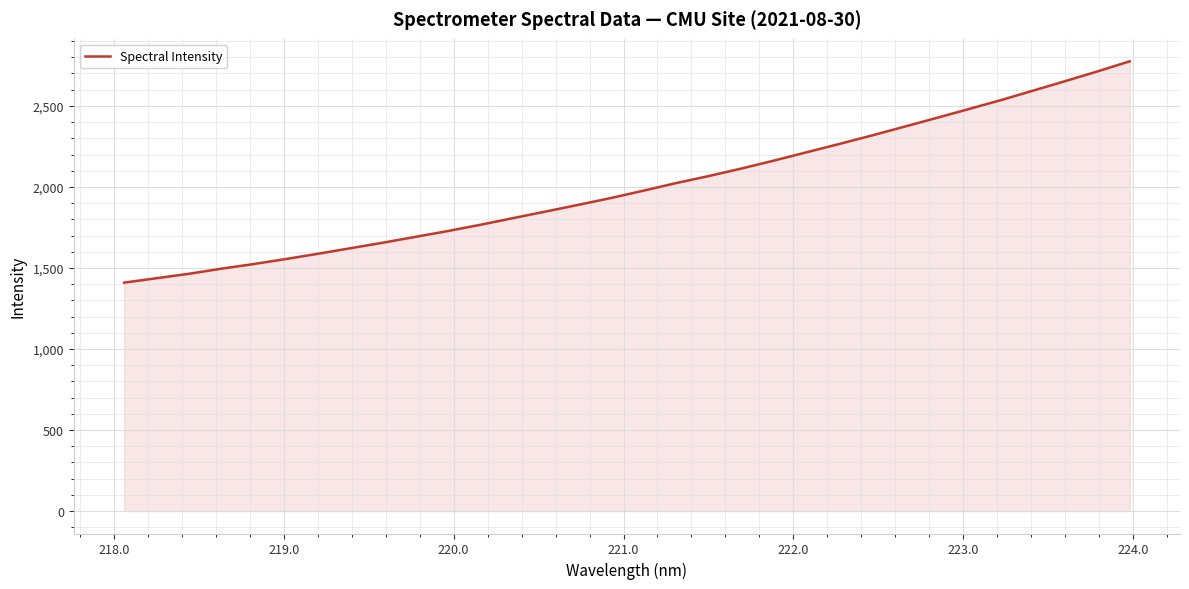

What is the difference between the maximum and minimum values?

1365.6